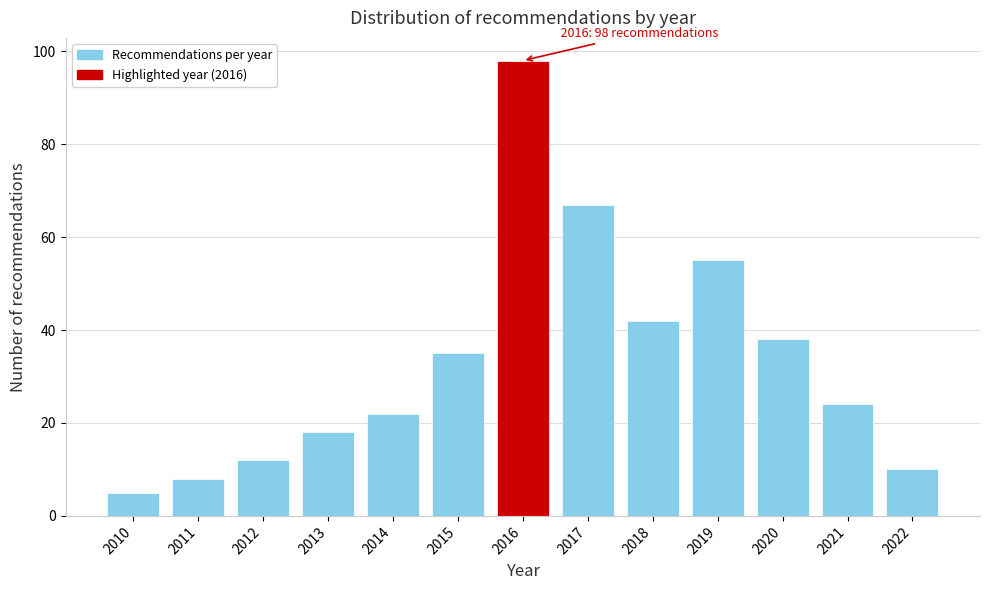

Reading left to right, list all the values displayed in this chart.

2010=5	2011=8	2012=12	2013=18	2014=22	2015=35	2016=98	2017=67	2018=42	2019=55	2020=38	2021=24	2022=10